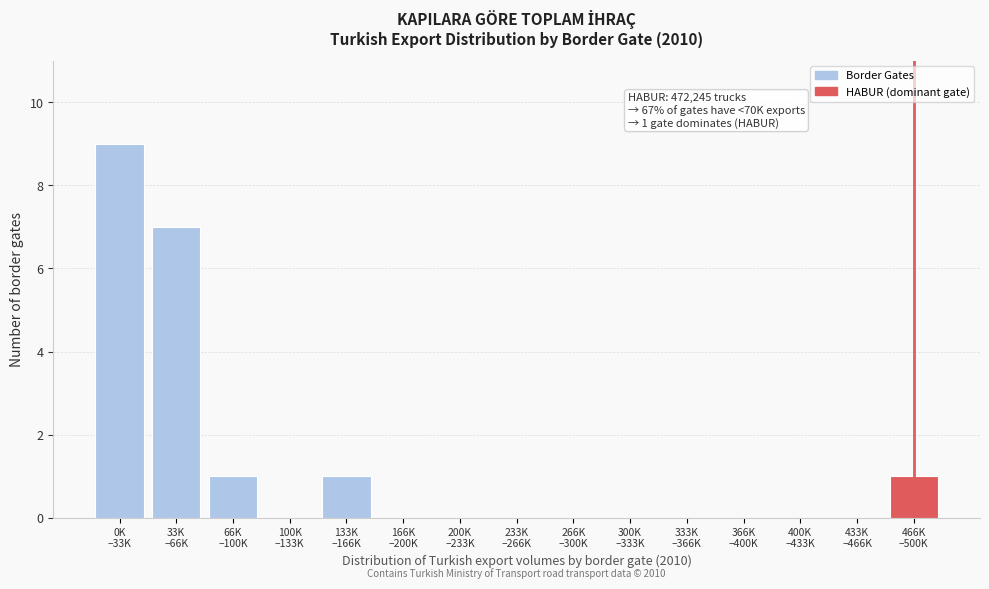

What is the greatest value displayed?

9